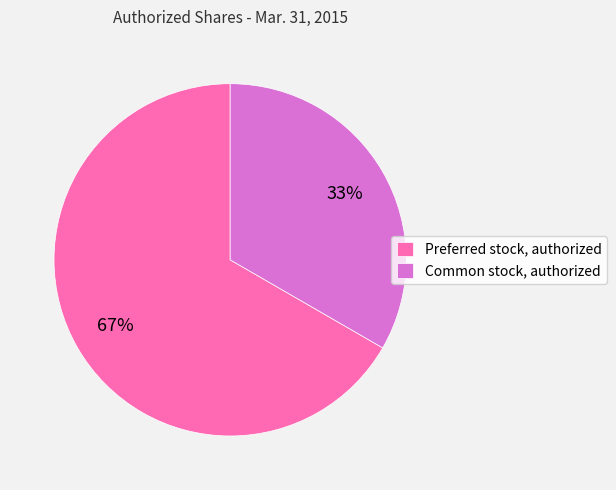

Which category has the smallest portion of the pie?

Common stock, authorized